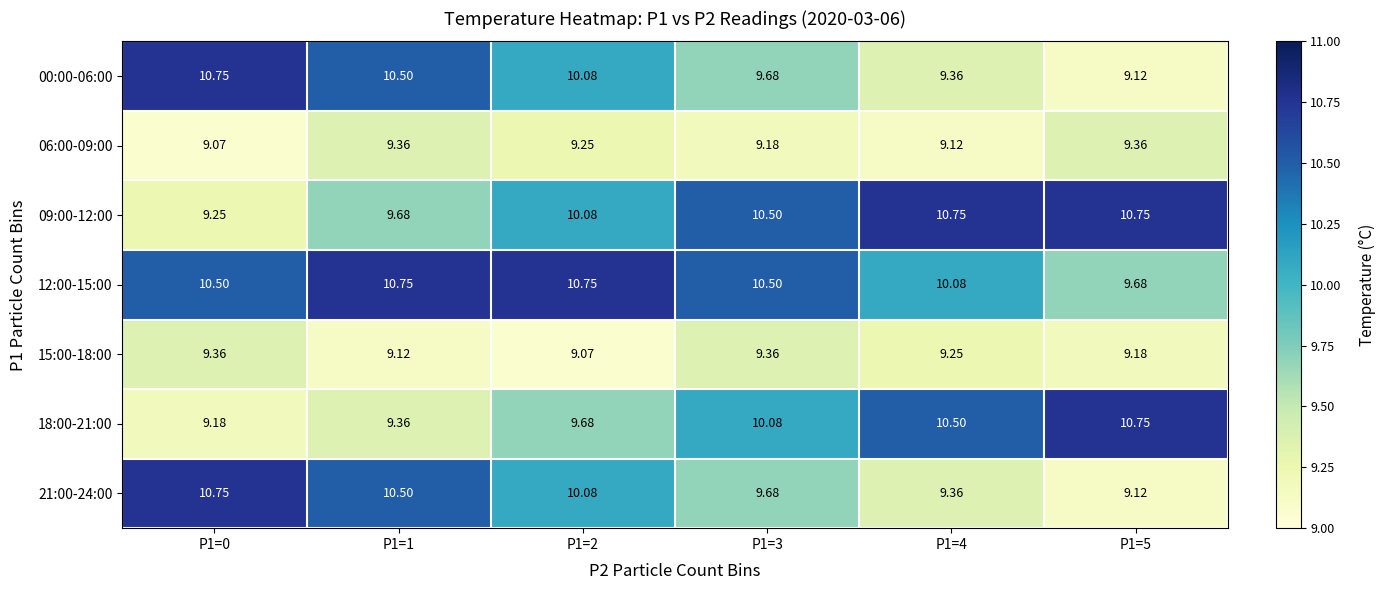

What is the maximum value shown in the chart?

10.8